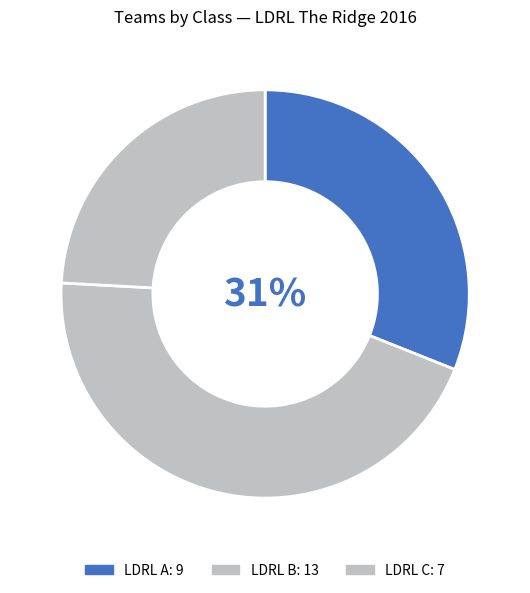

Count the number of slices in the pie.

3